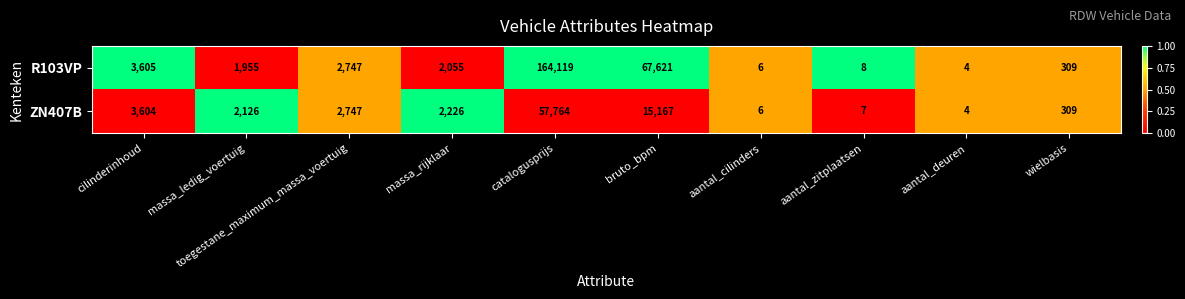

List the series in order of their peak value, lowest first.

ZN407B, R103VP